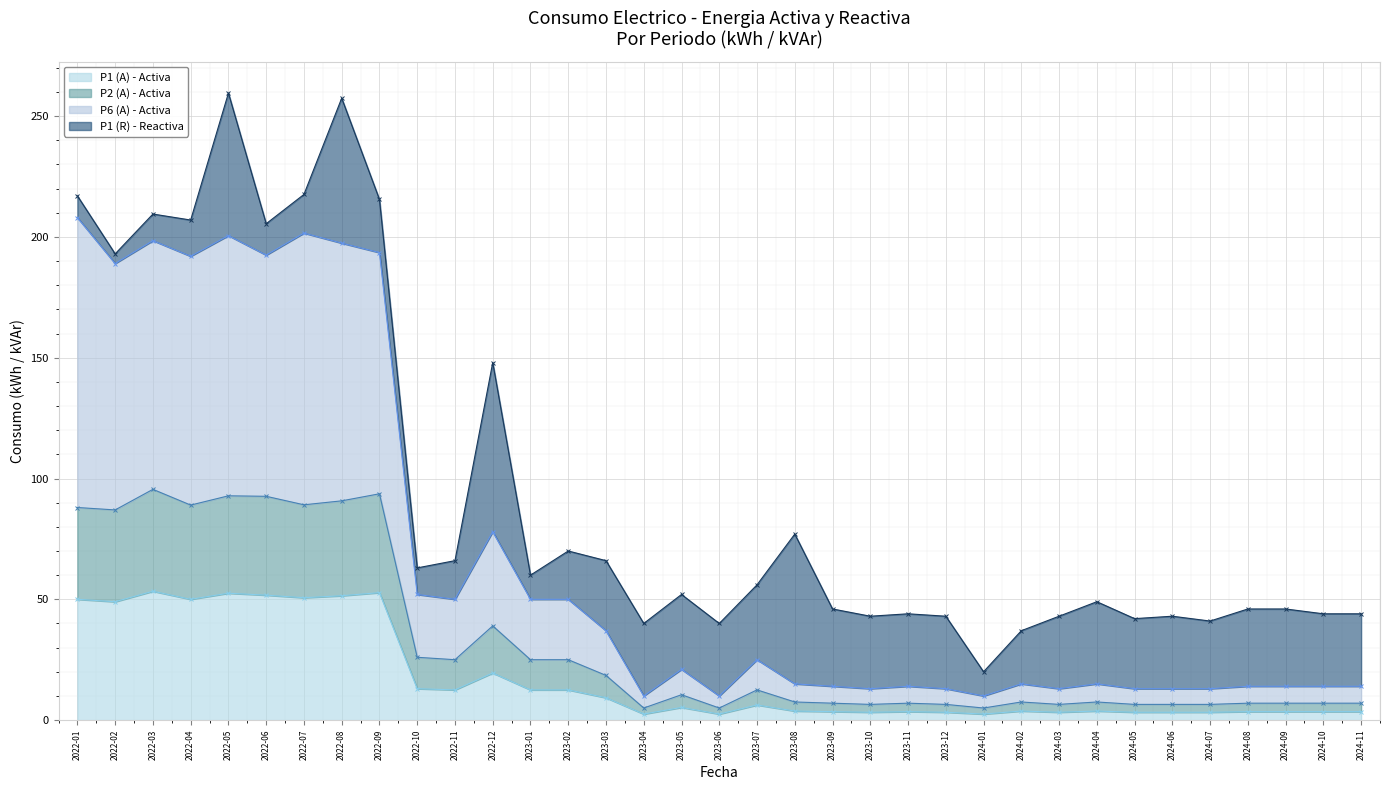

True or false: P1 (A) - Activa has a value of 3.5 at 2024-09.

True